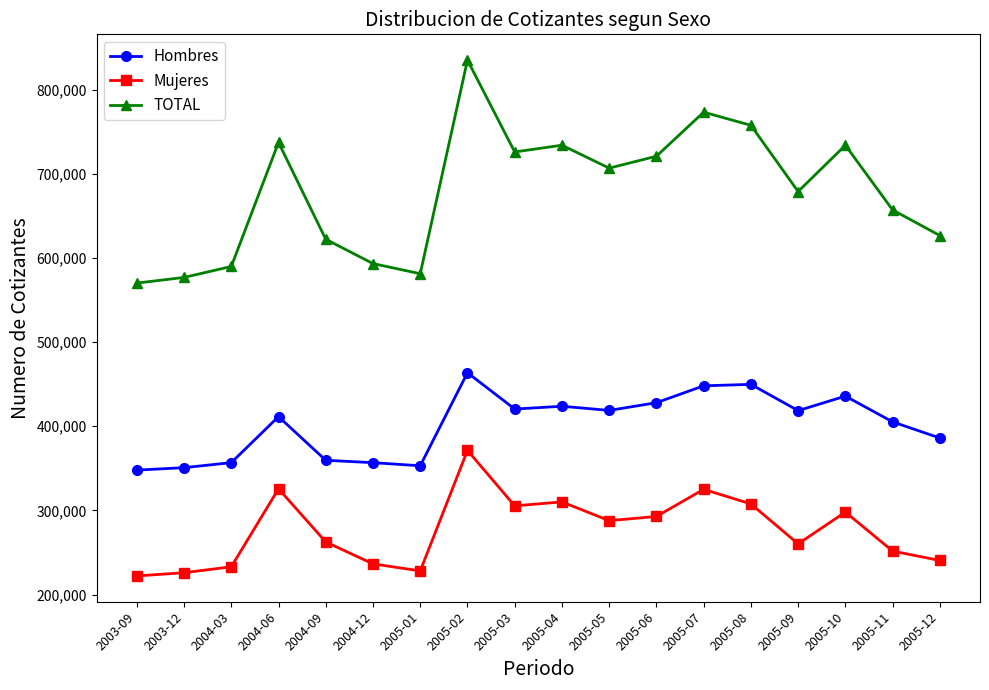

True or false: Hombres and Mujeres intersect in this chart.

False